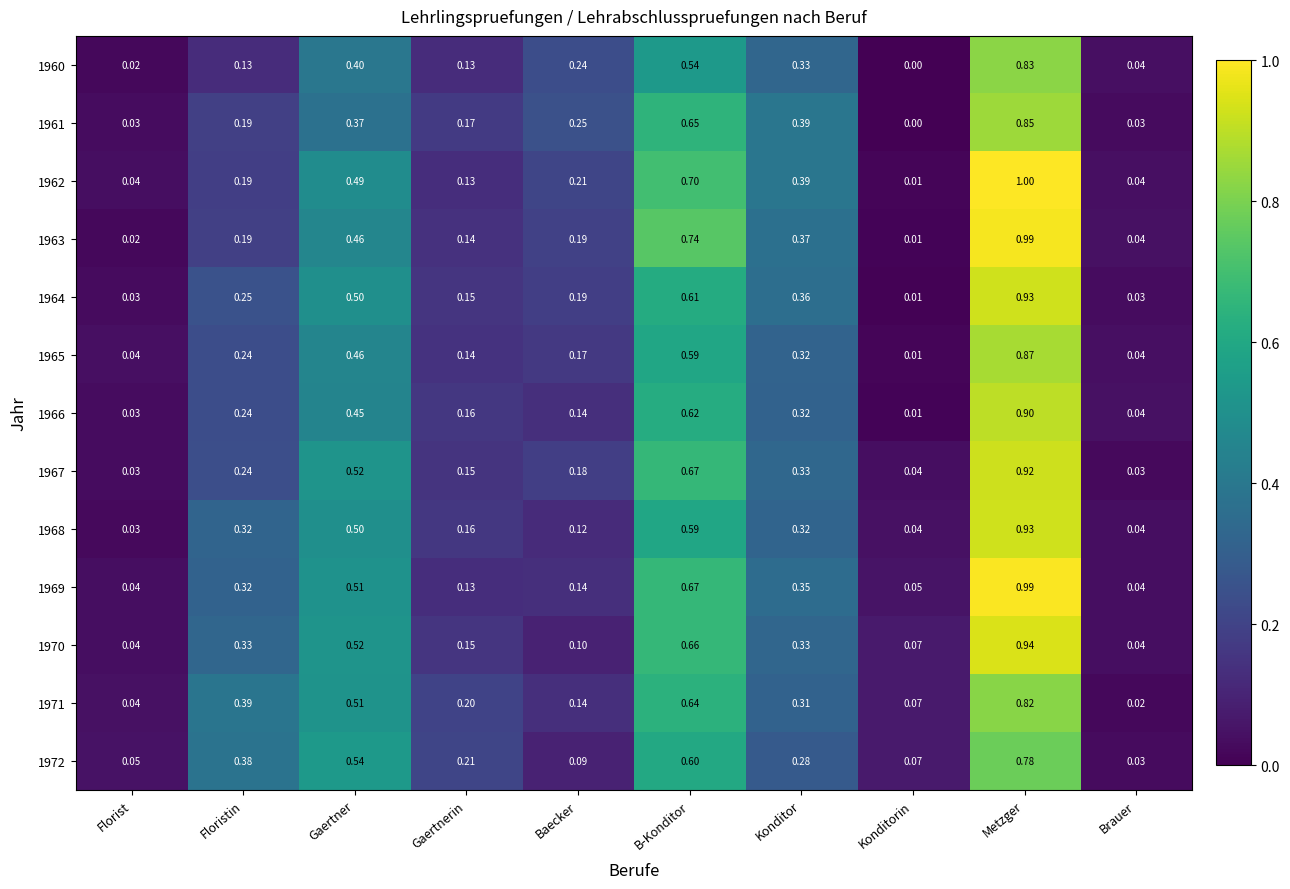

Which category has the lowest value across all series?

Konditorin